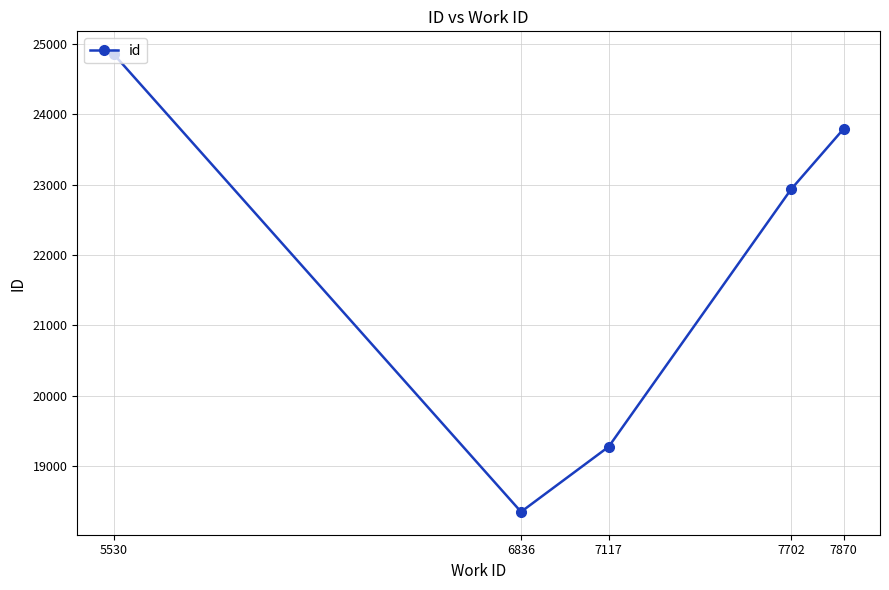

What is the sum of the values at 5530 and 6836?

43206